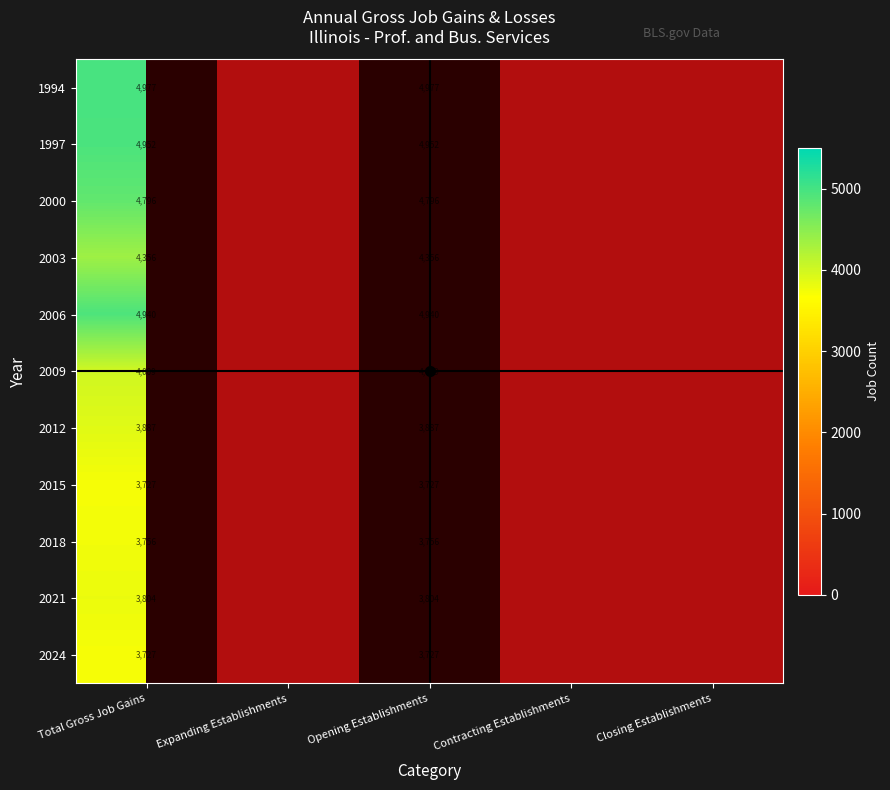

The 2000 series shows 0.4 at Closing Establishments. True or false?

False